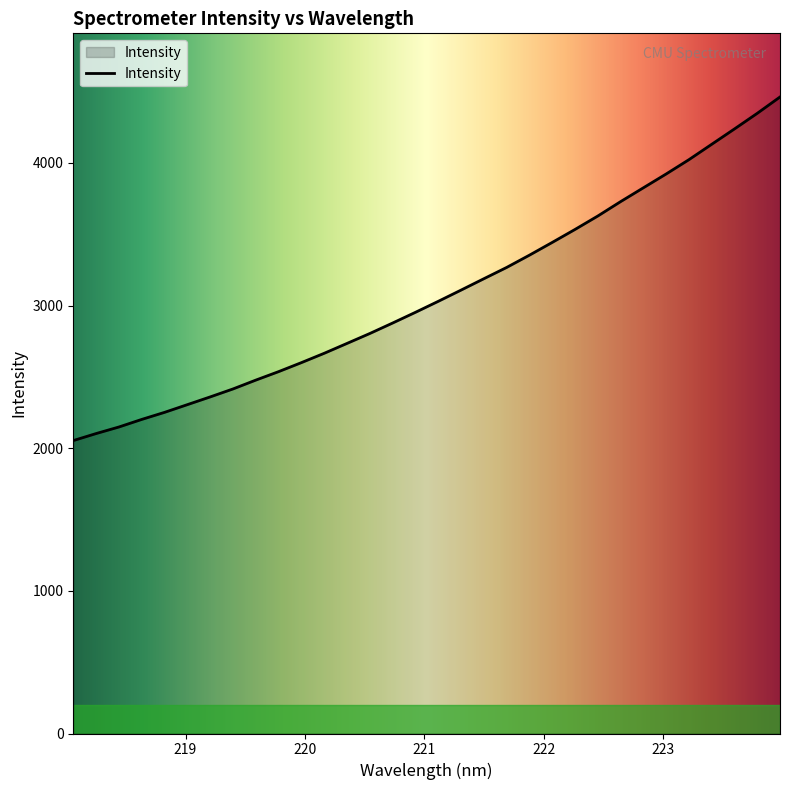

What is the difference between the maximum and minimum values?

2408.7